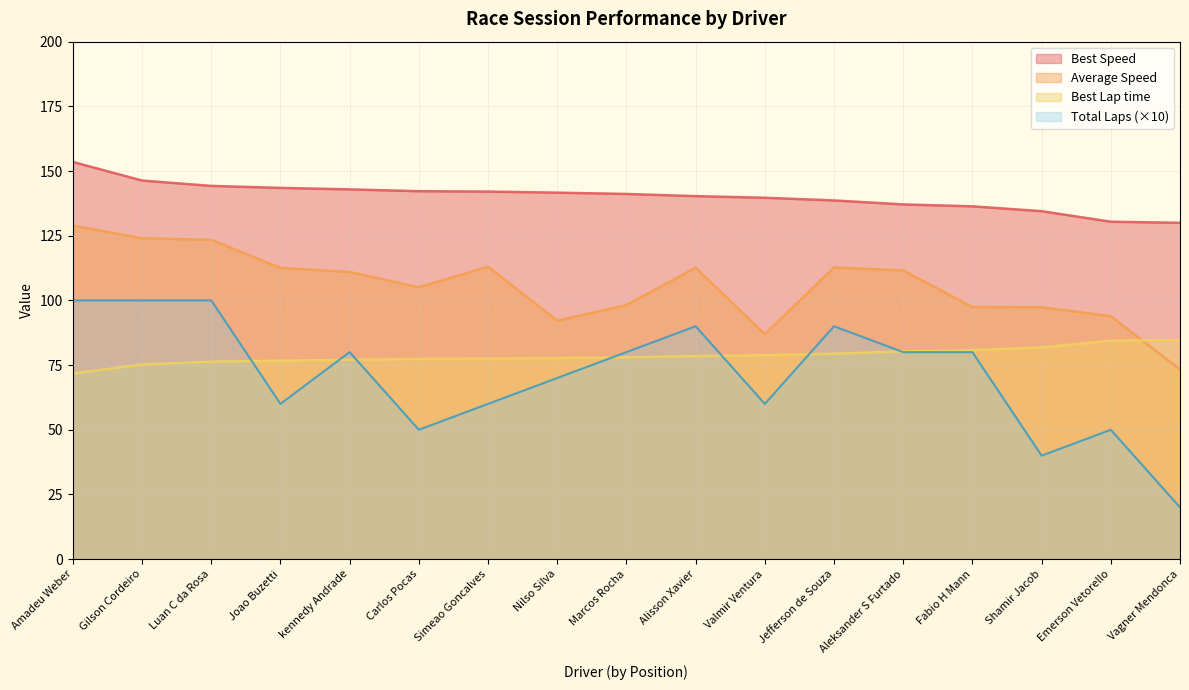

Count the Total Laps values in the range 60 to 90.

10